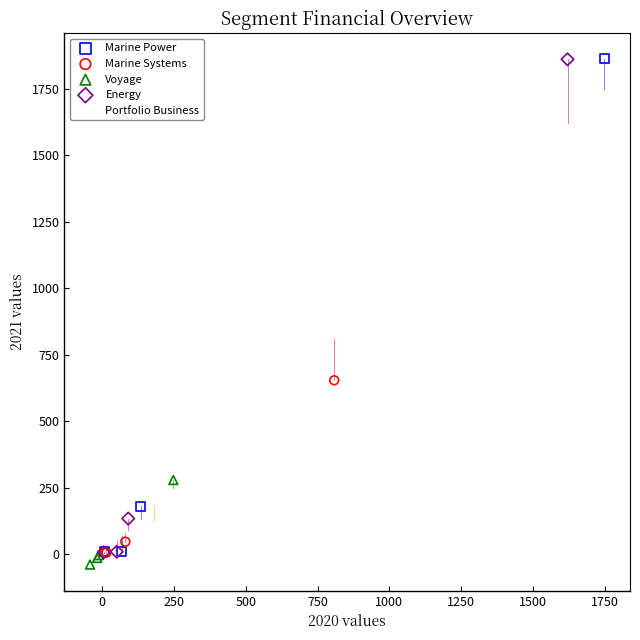

Which series has the largest Y range (max minus min)?

Energy